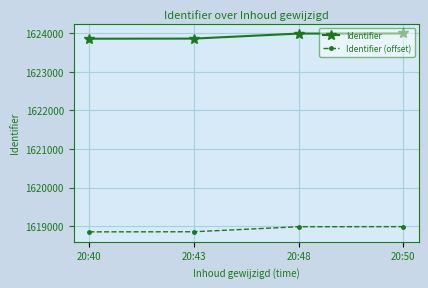

How many lines are shown in the chart?

2